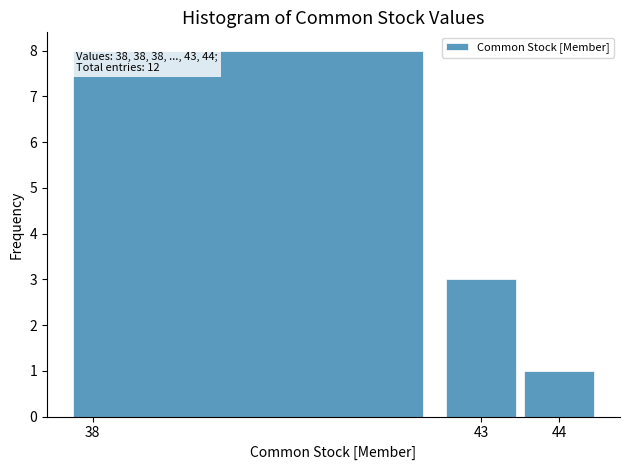

Over which range of the x-axis is the bar tallest?

37.5 to 42.5